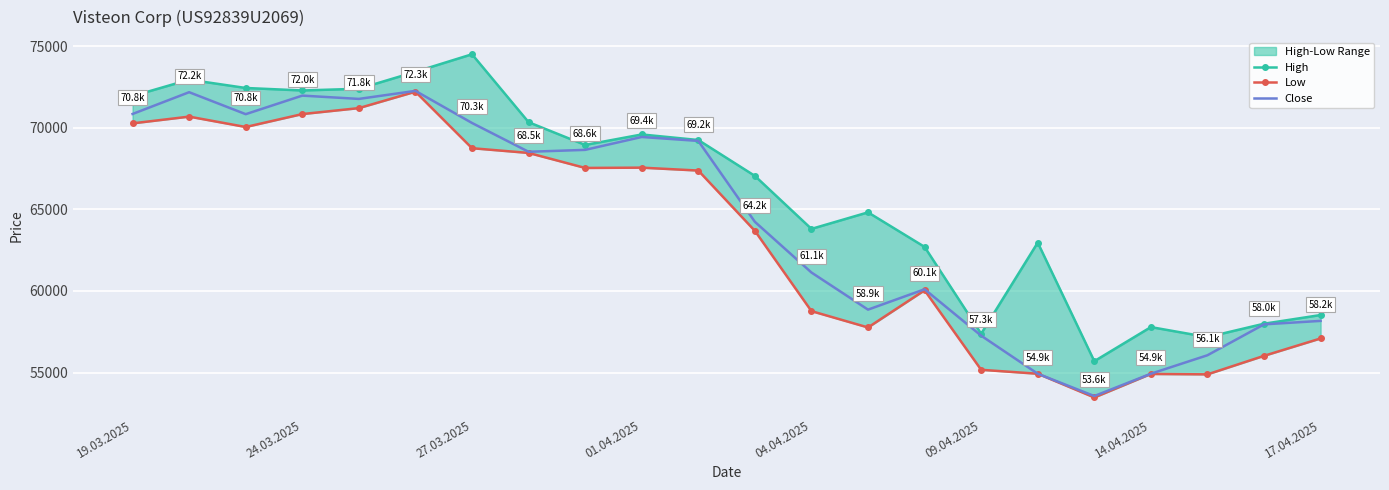

True or false: Low and High cross at least once.

False